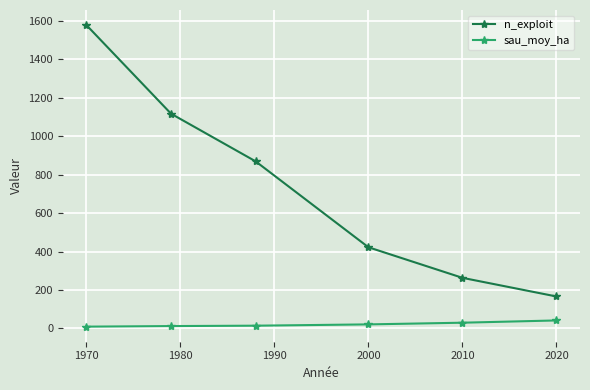

What is the difference between the maximum and second lowest values in the sau_moy_ha series?

29.3